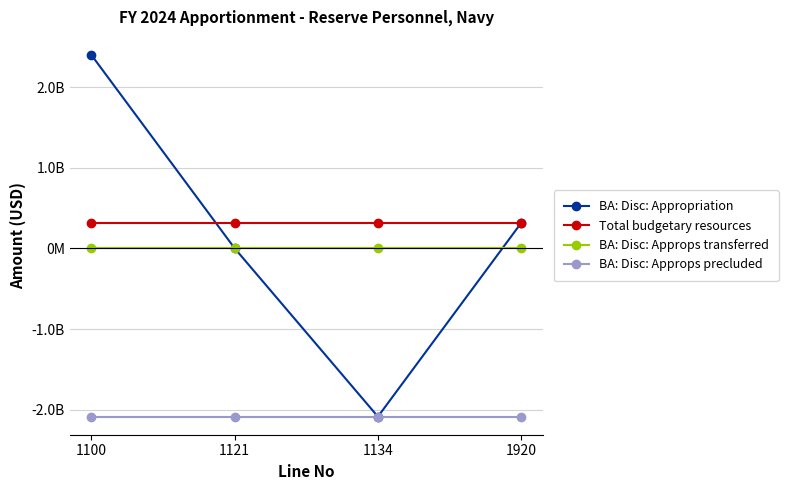

What is the value of the BA: Disc: Appropriation point at the 1st from the left?

2400831000